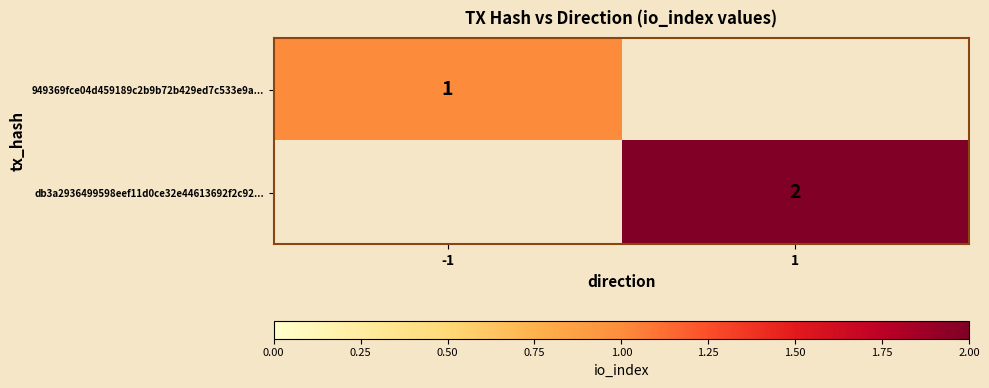

True or false: 949369fce04d459189c2b9b72b429ed7c533e9a... has a value of 1 at -1.

True